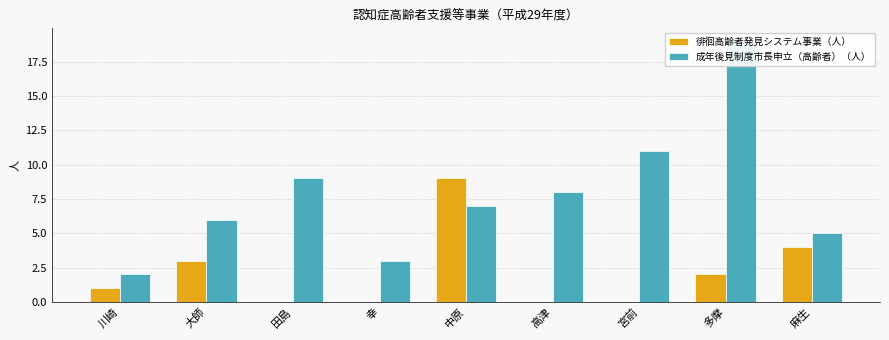

Are the bars grouped side by side (vs. stacked)?

Yes